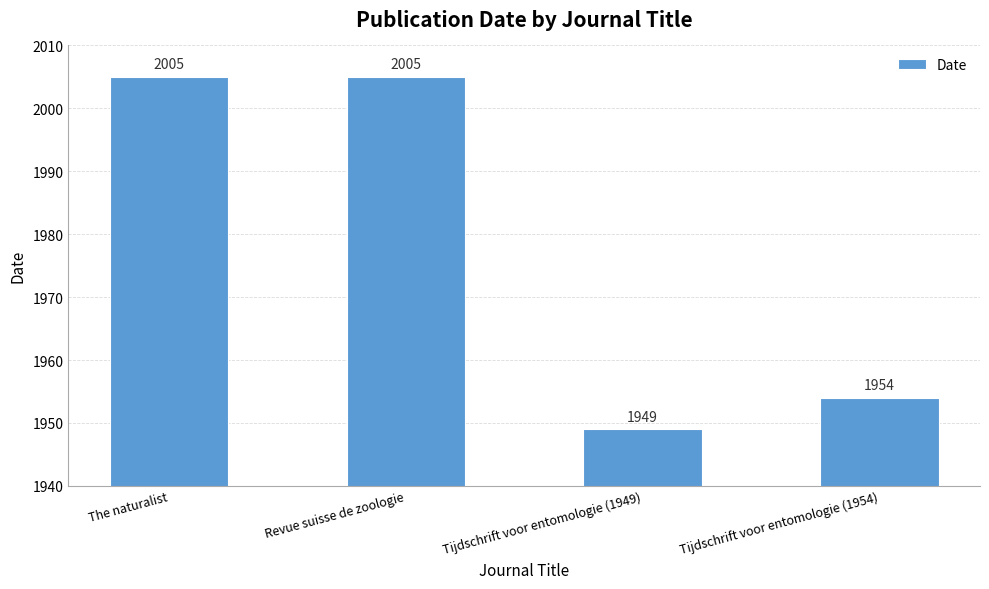

What is the maximum value shown in the chart?

2005